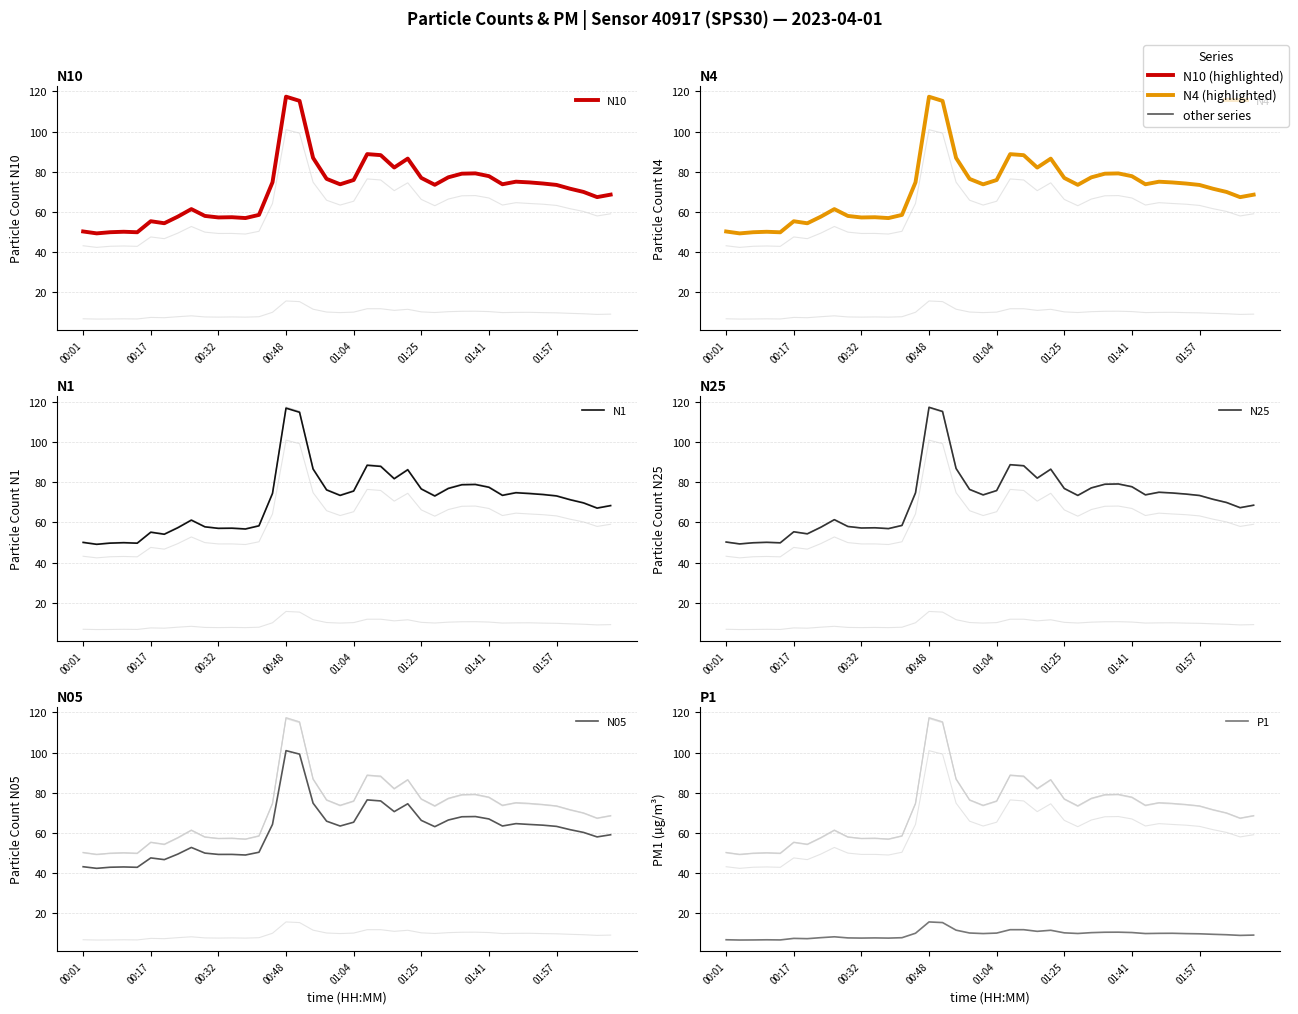

At which category does N4 reach its first local peak?

00:48